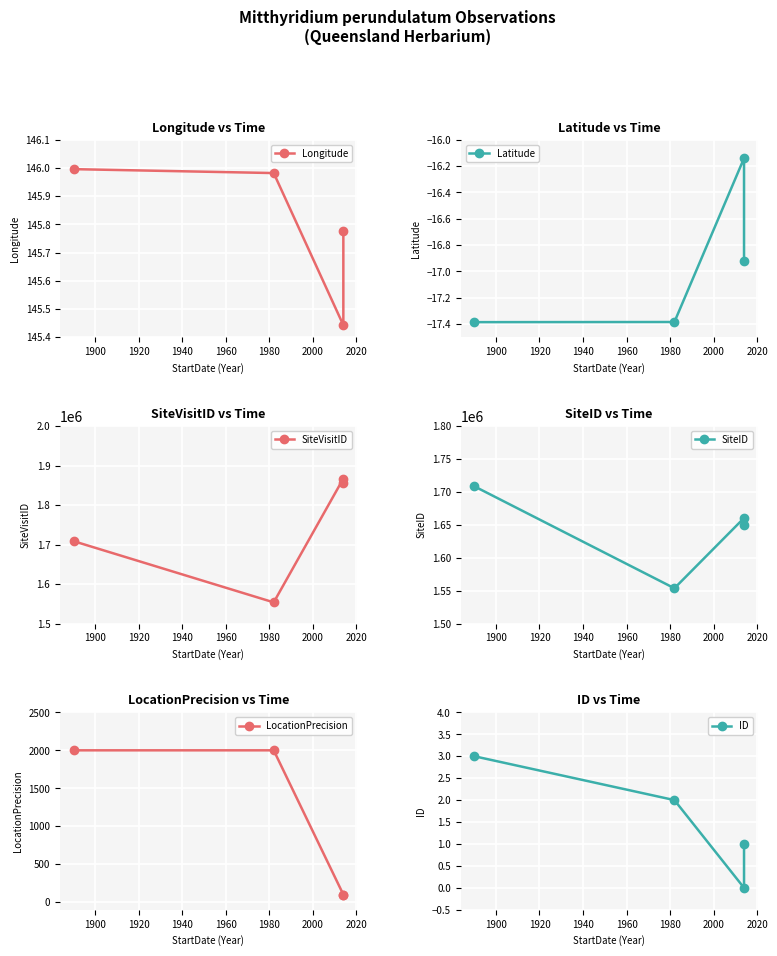

Which series has the largest range (max minus min)?

SiteVisitID